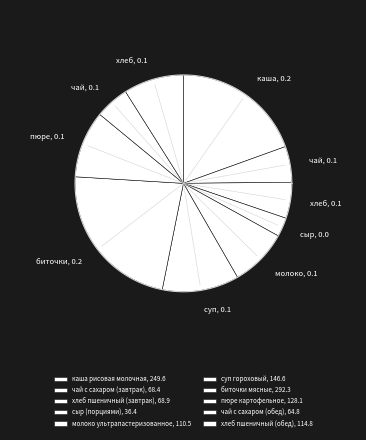

To the nearest percent, what is the difference between the largest and smallest slice percentages?

20%